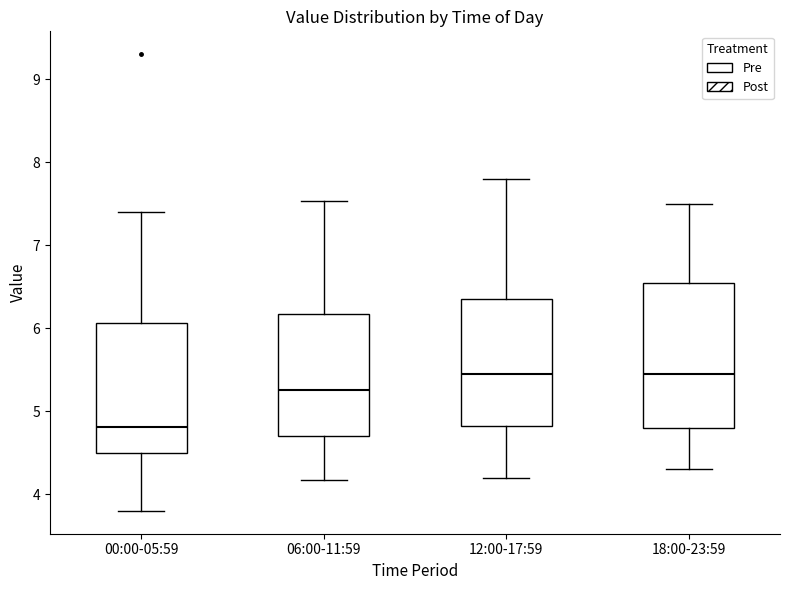

Comparing the boxes themselves (not the whiskers), which one is the tallest?

18:00-23:59